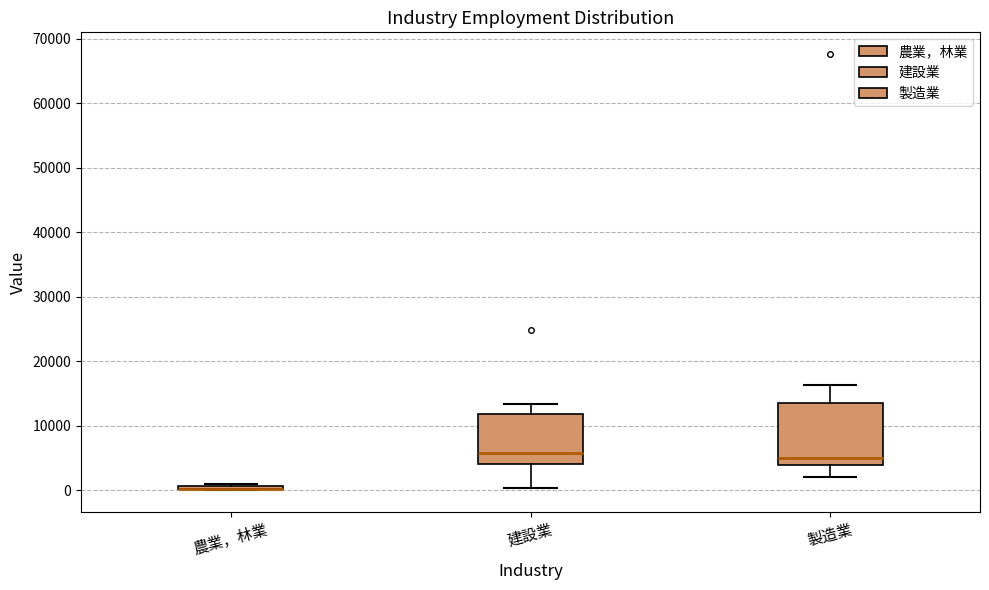

Where does the median line of the box for 製造業 sit on the y-axis? The values are not printed on the chart, so give them approximately, as read against the axis.

5000